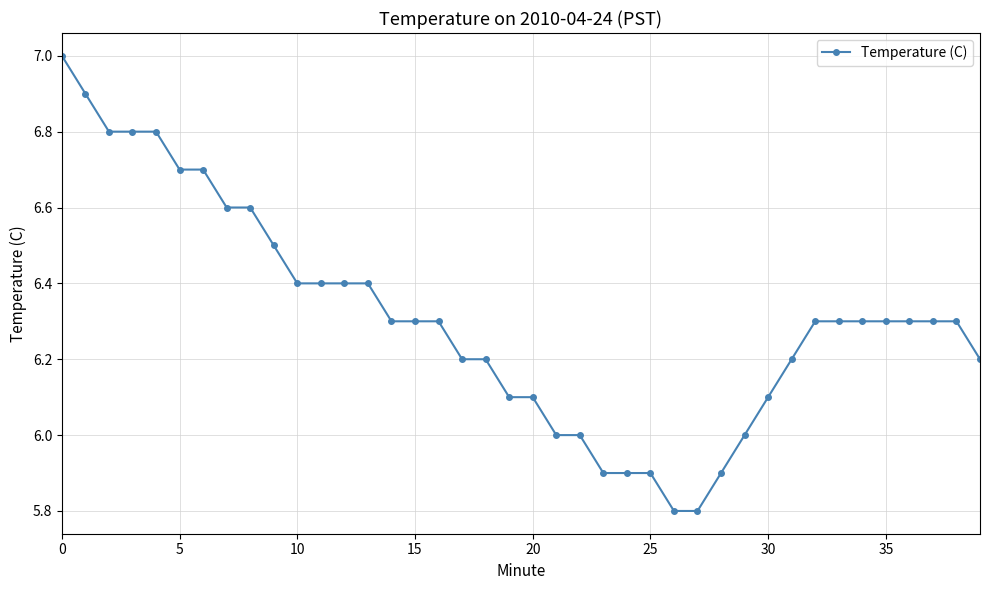

What is the difference between the second highest and second lowest values?

1.1